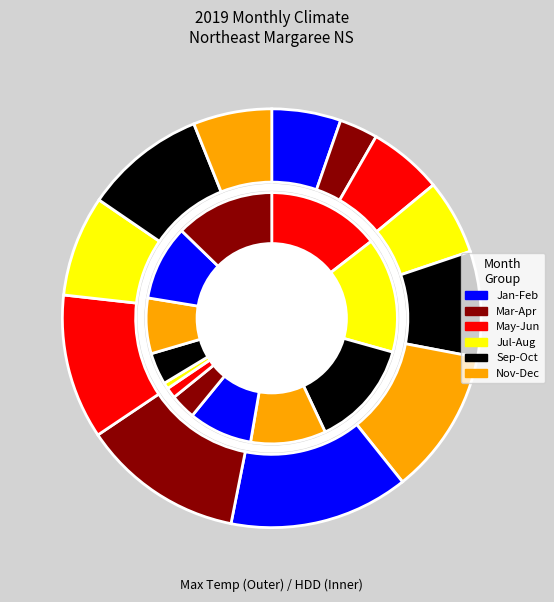

To the nearest percent, what percentage of the pie is 6?

14%